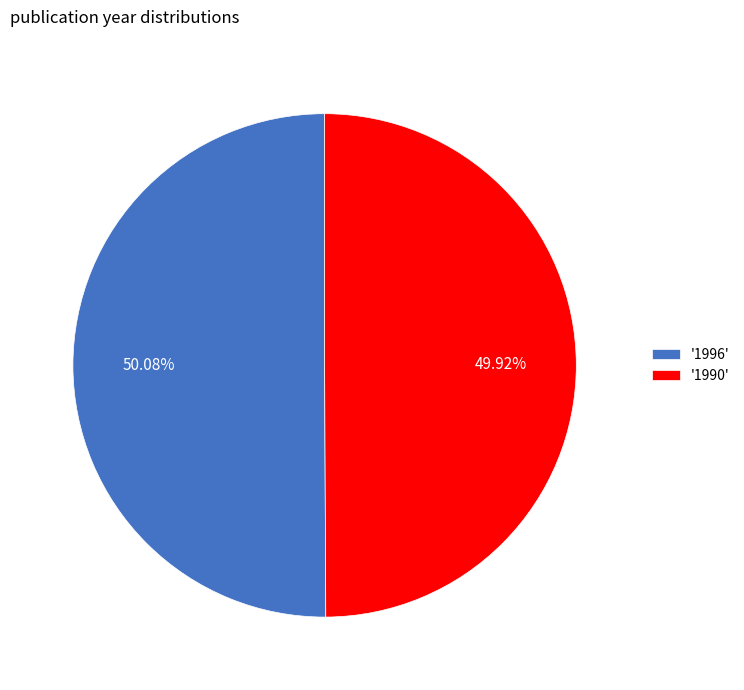

Do '1996' and '1990' together represent more than half of the pie?

Yes